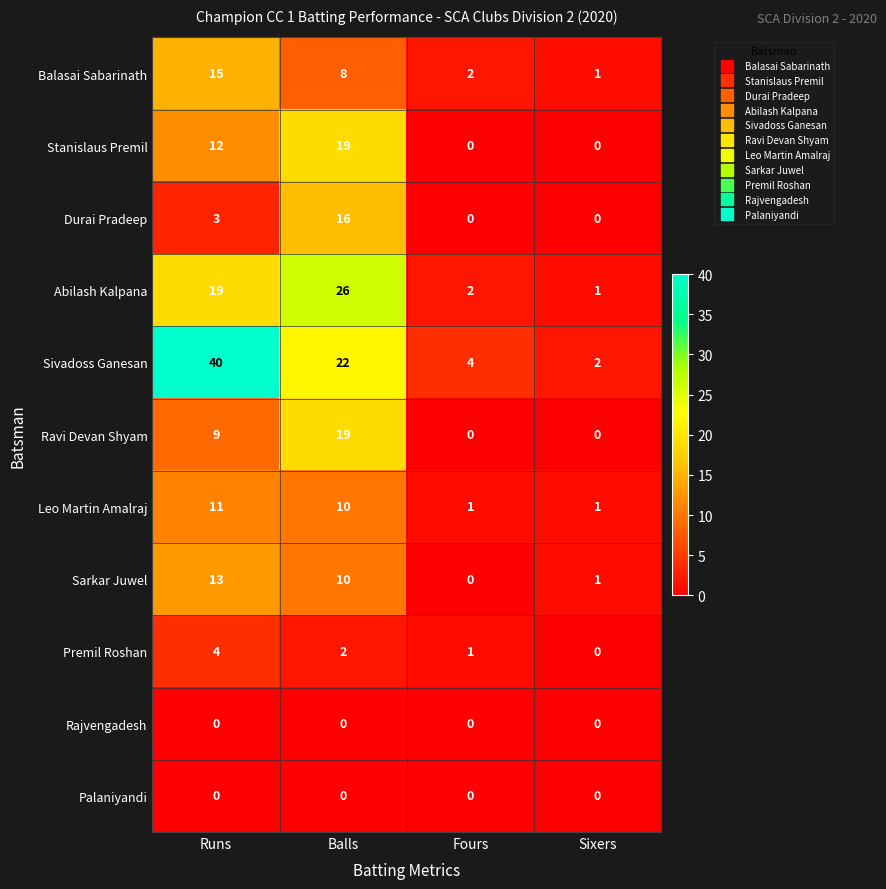

What is the sum of all Balasai Sabarinath values?

26